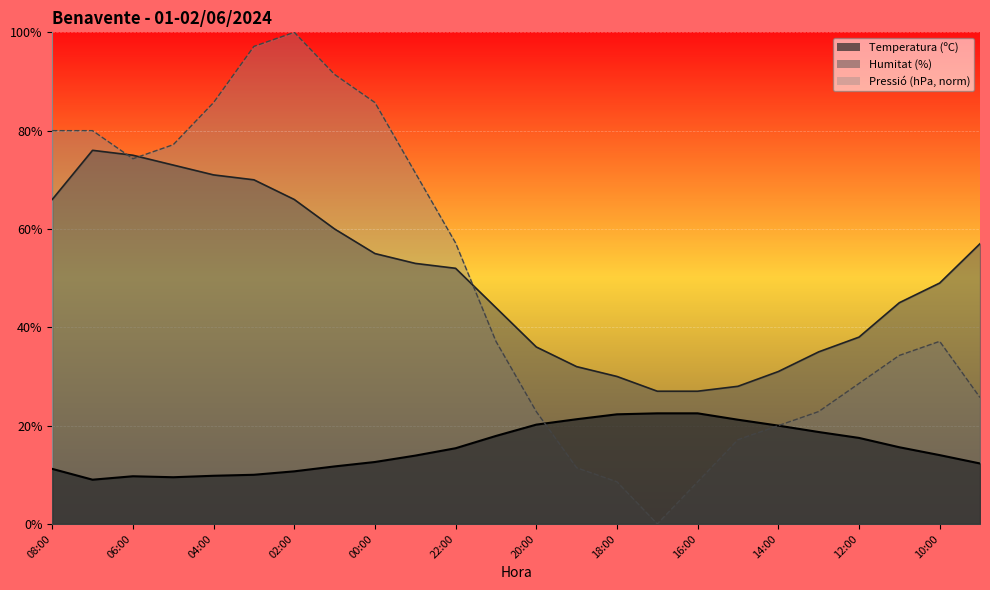

At which category is the sum across all series the highest?

03:00